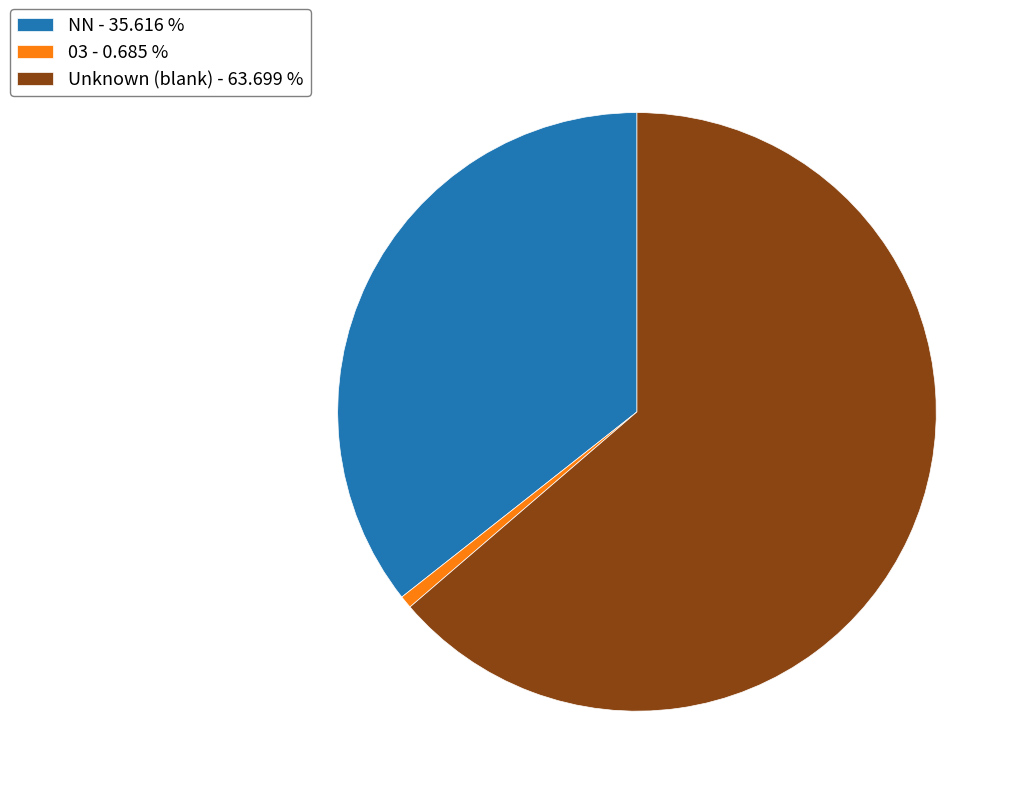

What is the majority slice?

Unknown (blank) - 63.699 %